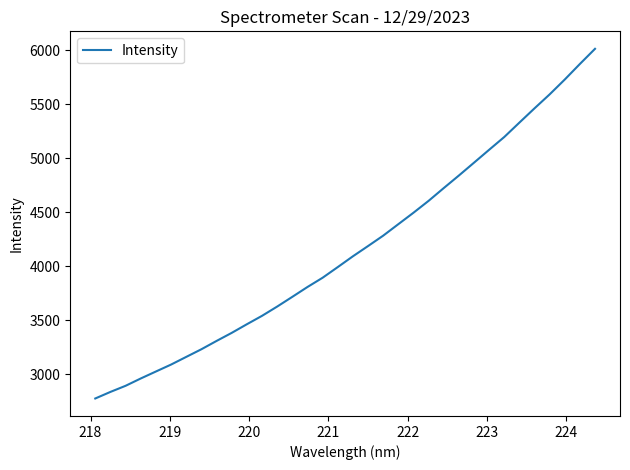

What is the difference between the maximum and minimum values?

3237.6